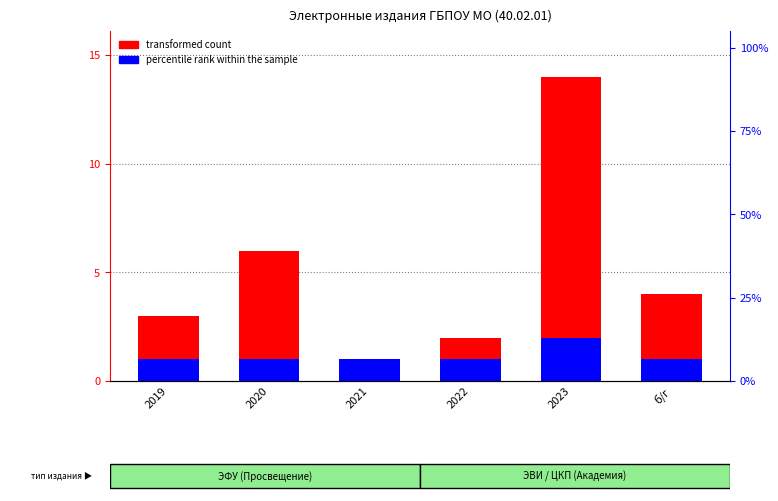

Reading left to right, transcribe all the data shown in this chart.

transformed count: 3	6	1	2	14	4
percentile rank within the sample: 1	1	1	1	2	1